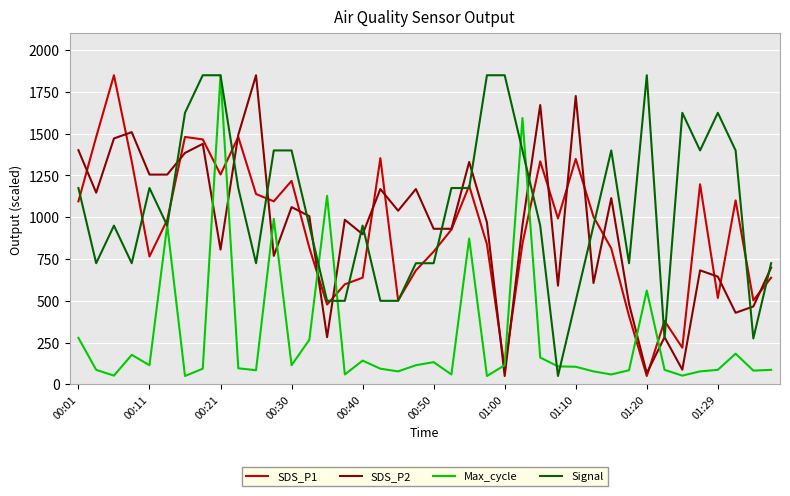

What is the highest value of the Signal series?

1850.0